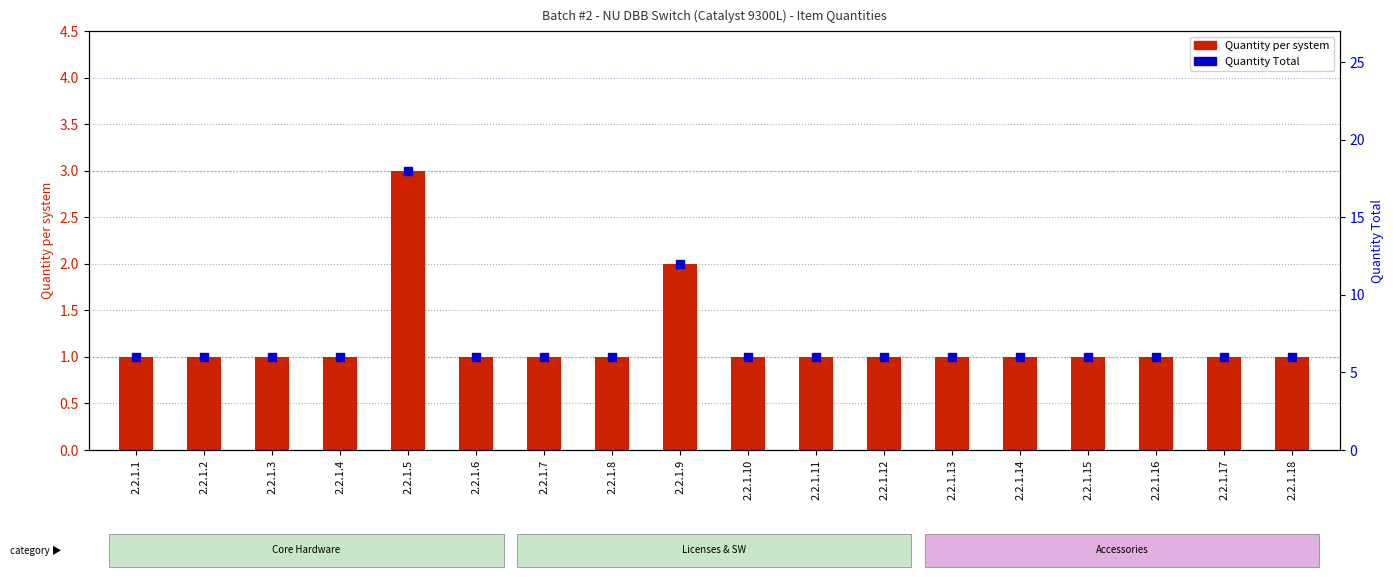

What are all the series names shown in the legend?

Quantity per system, Quantity Total